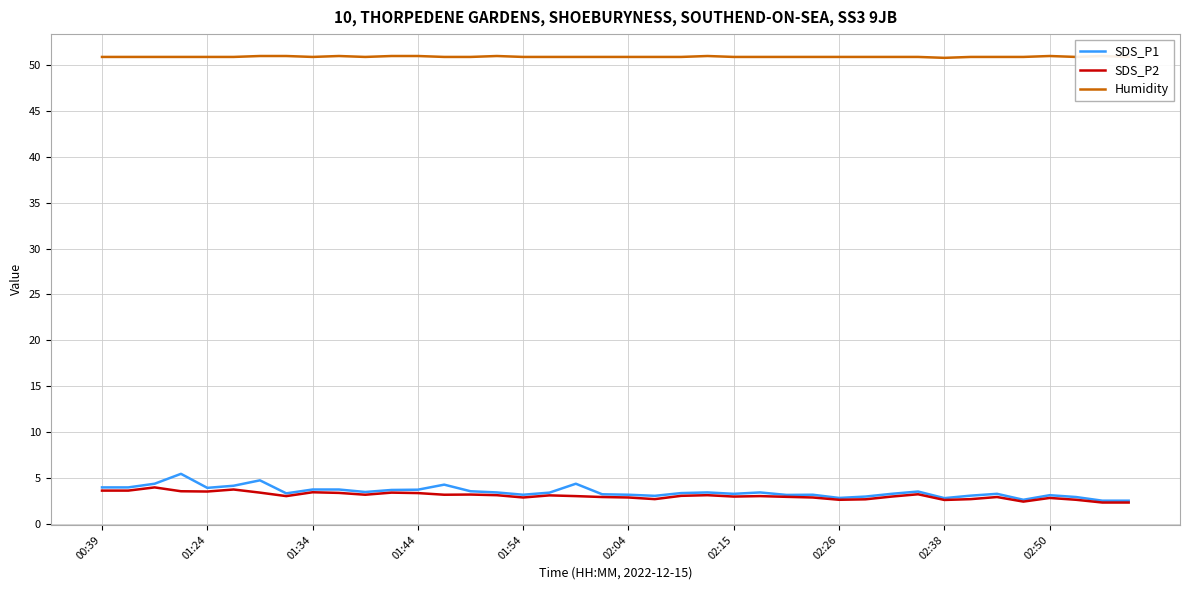

What is the highest value of the SDS_P1 series?

5.4